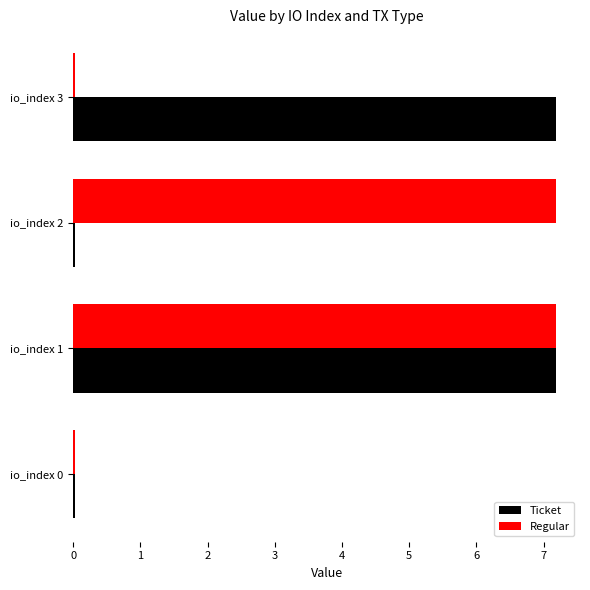

How many distinct data groups are displayed?

2